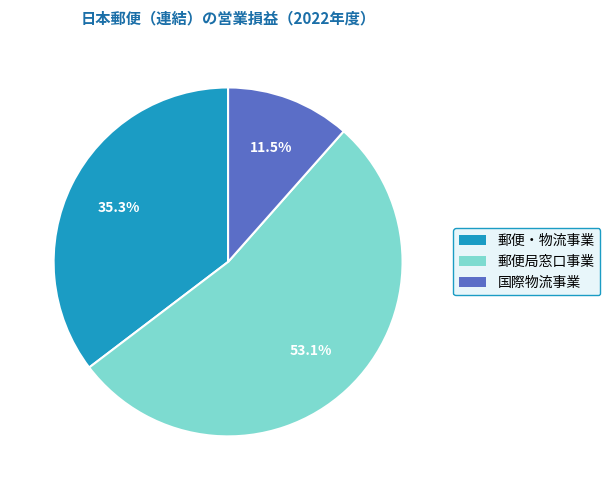

Approximately how many times larger is the value at 郵便・物流事業 compared to 国際物流事業?

3.1